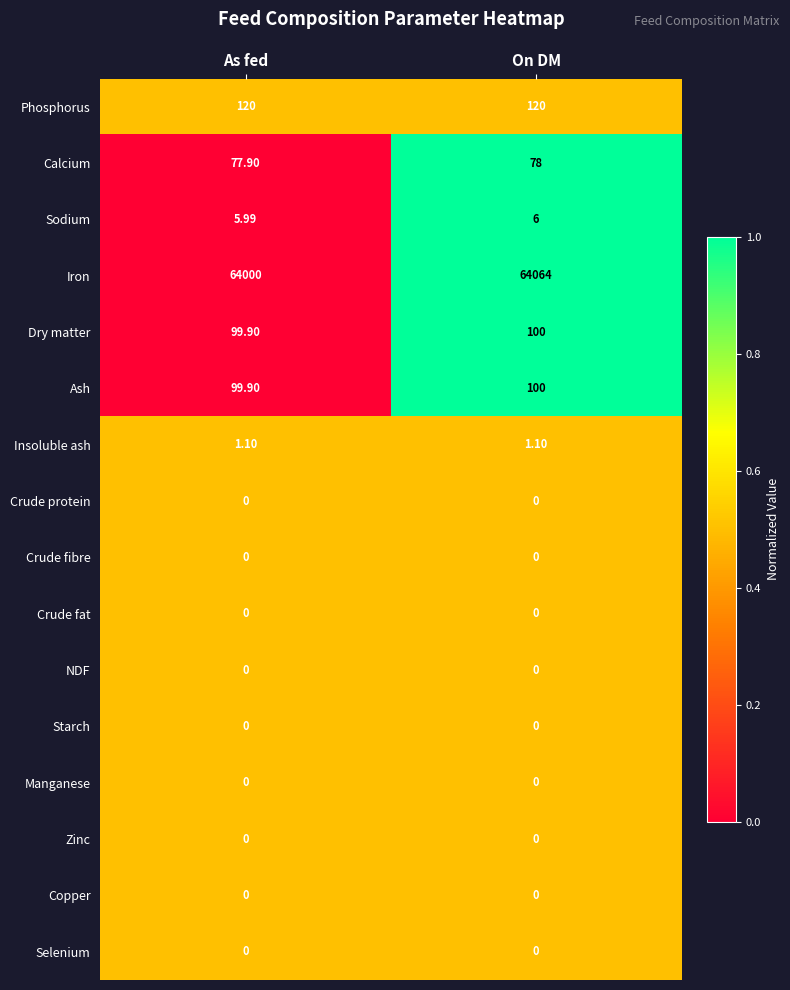

List the labels in order of Iron value, smallest first.

As fed, On DM